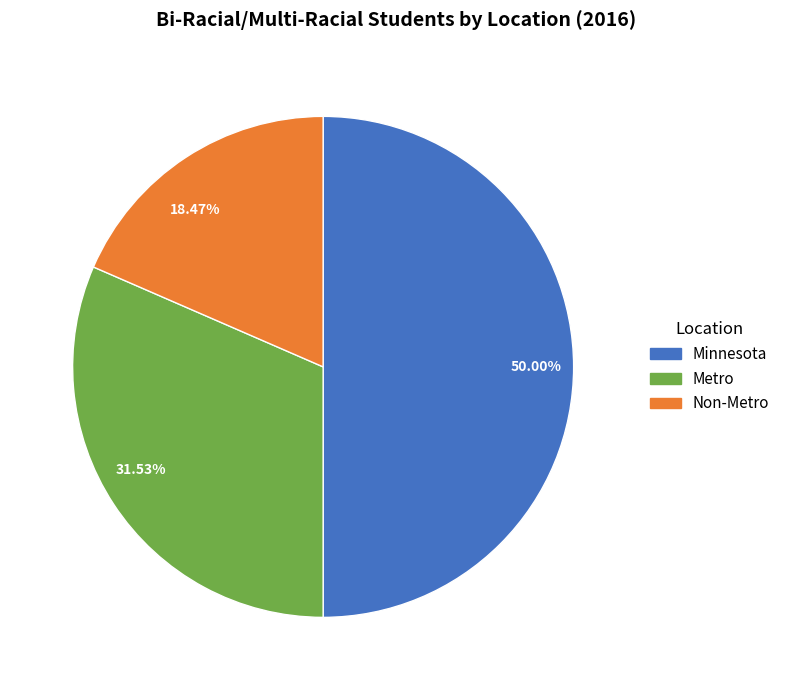

Do 31.53% and 50.00% together represent more than half of the pie?

Yes